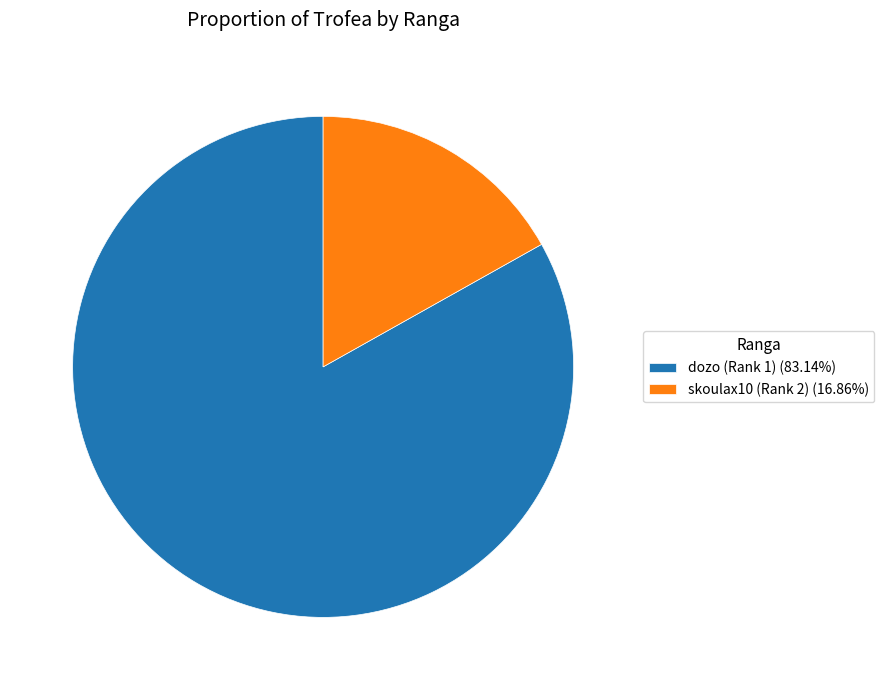

Is dozo (Rank 1) (83.14%) the majority of the pie?

Yes